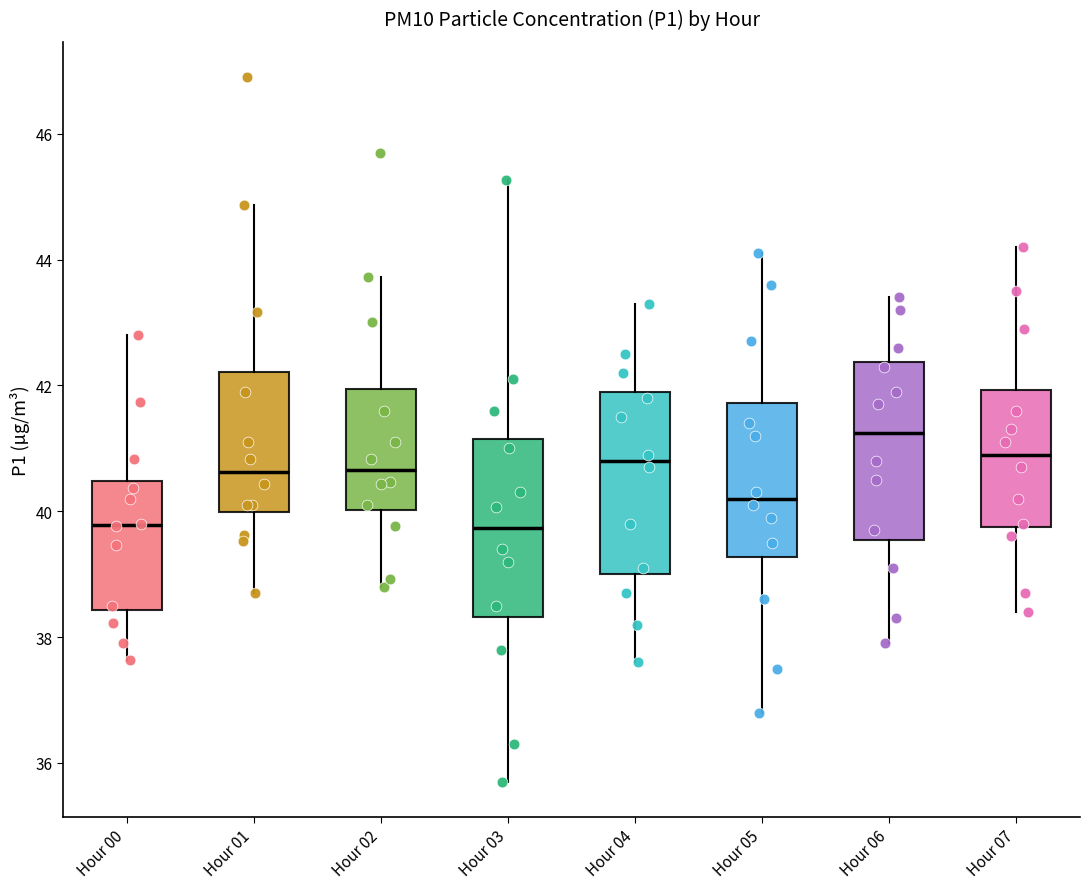

Reading left to right, transcribe this box plot: for each box, give where its median line is, the range the box spans, and where its two whiskers end, as read against the y-axis. The values are not printed on the chart, so give them approximately, as read against the axis.

Hour 00: median 39.8, box 38.4 to 40.4, whiskers 37.6 to 42.8
Hour 01: median 40.6, box 40.0 to 42.2, whiskers 38.8 to 44.8
Hour 02: median 40.6, box 40.0 to 42.0, whiskers 38.8 to 43.8
Hour 03: median 39.8, box 38.4 to 41.2, whiskers 35.8 to 45.2
Hour 04: median 40.8, box 39.0 to 42.0, whiskers 37.6 to 43.4
Hour 05: median 40.2, box 39.2 to 41.8, whiskers 36.8 to 44.2
Hour 06: median 41.2, box 39.6 to 42.4, whiskers 38.0 to 43.4
Hour 07: median 41.0, box 39.8 to 42.0, whiskers 38.4 to 44.2